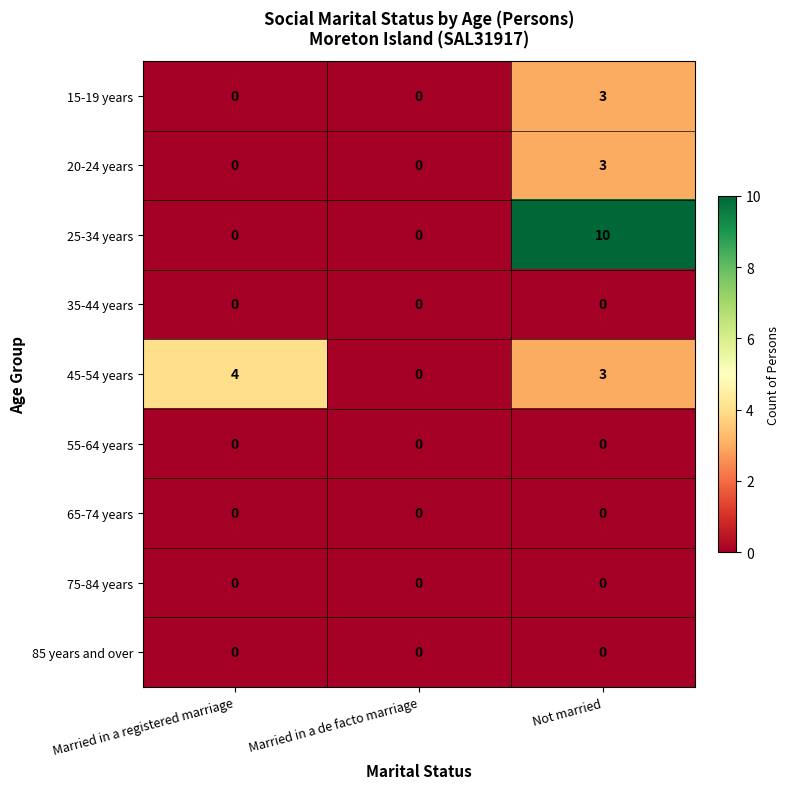

What is the total value across all series at Not married?

19